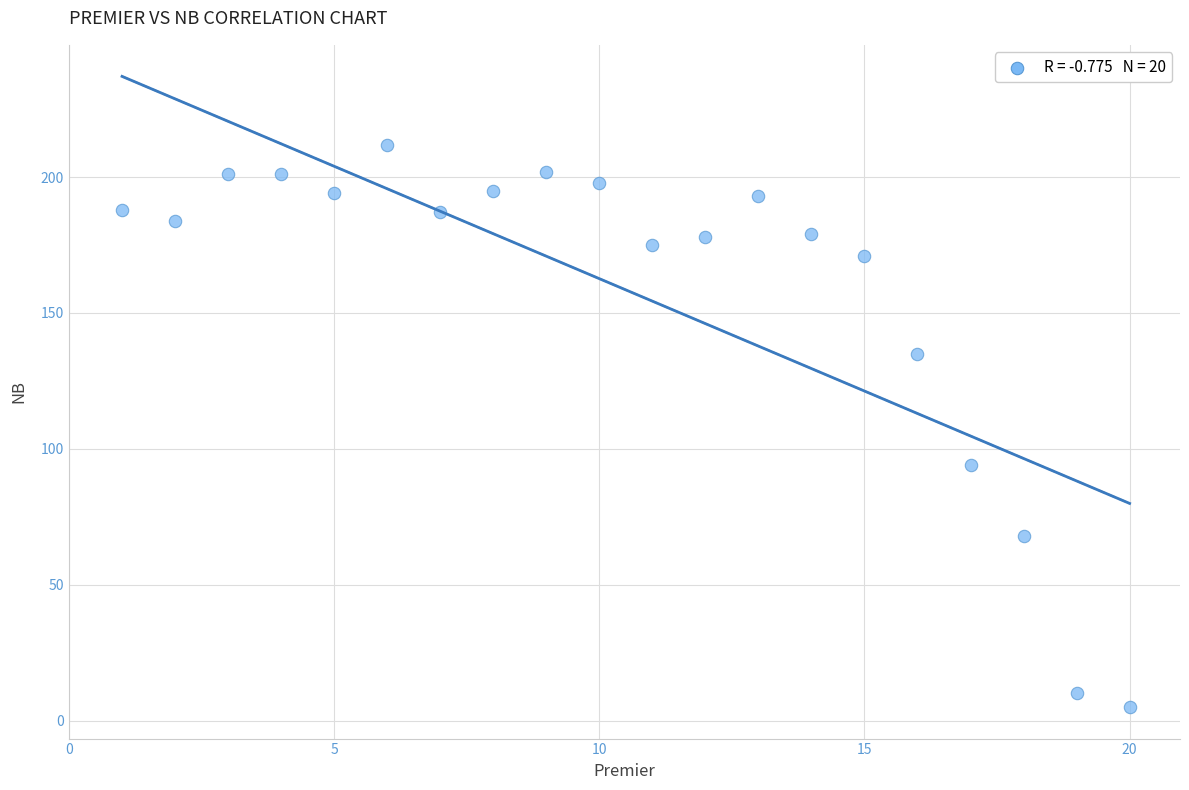

What Y value in the scatter plot is closest to 108?

94